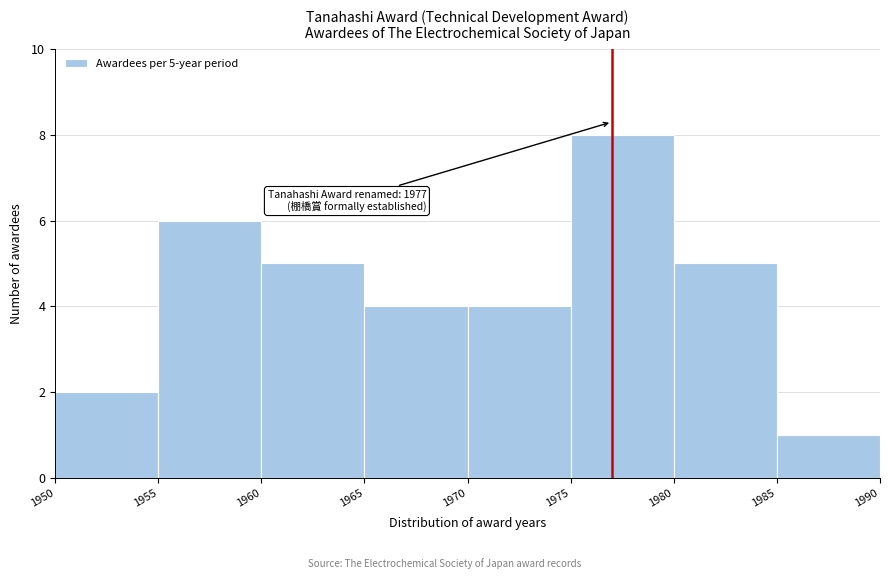

Which range on the x-axis has the tallest bar?

1975 to 1980